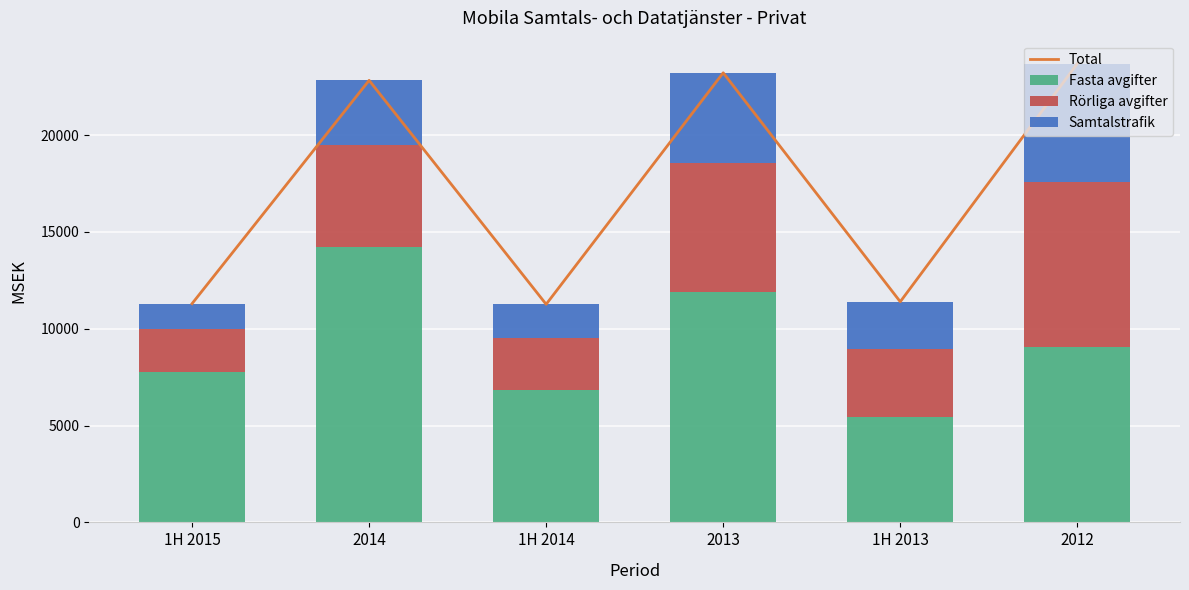

Between 1H 2013 and 2012, which series saw the biggest shift?

Total